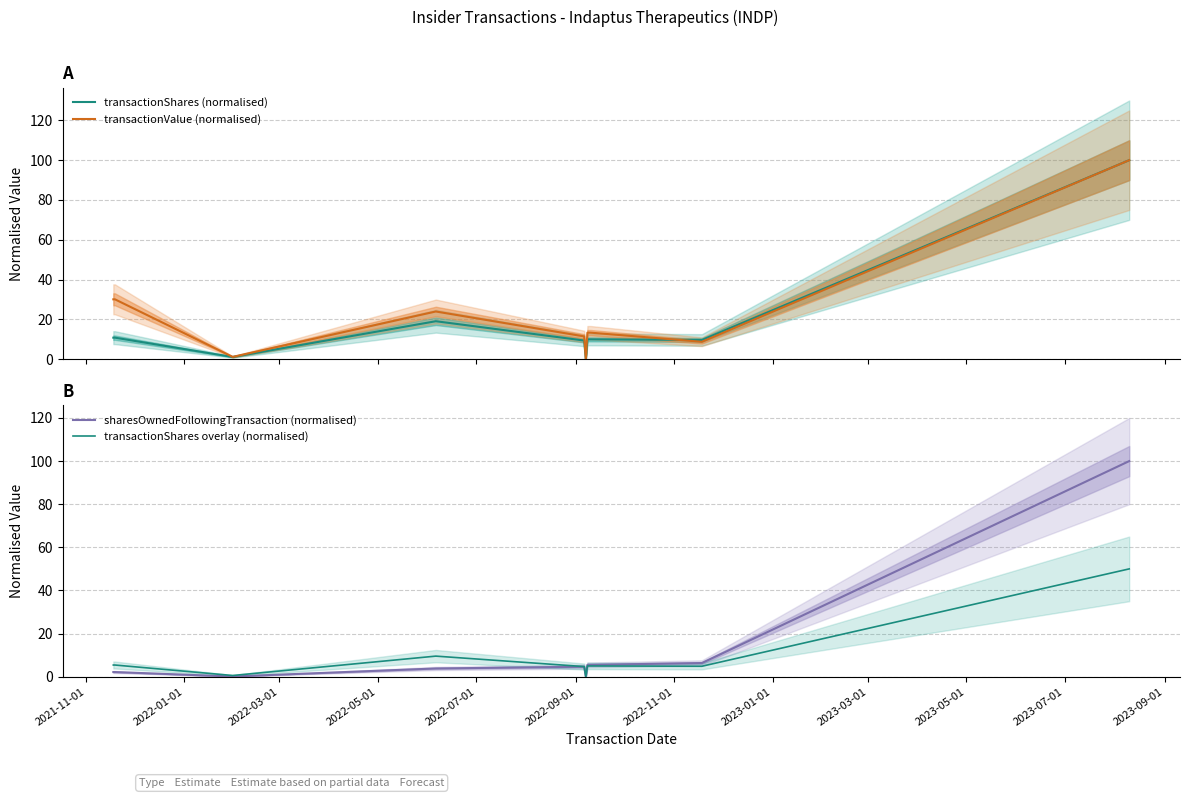

Reading left to right, list all the values displayed in this chart.

transactionShares (normalised): 10.8	10.8	1.1	19.1	9.4	0.1	10.0	10.0	9.7	100.0
transactionValue (normalised): 30.1	30.1	1.2	24.0	11.4	0.2	13.3	13.3	8.8	100.0
sharesOwnedFollowingTransaction (normalised): 2.2	2.2	0.1	3.8	4.6	0.0	5.5	5.5	6.3	100.0
transactionShares overlay (normalised): 5.4	5.4	0.6	9.5	4.7	0.1	5.0	5.0	4.8	50.0